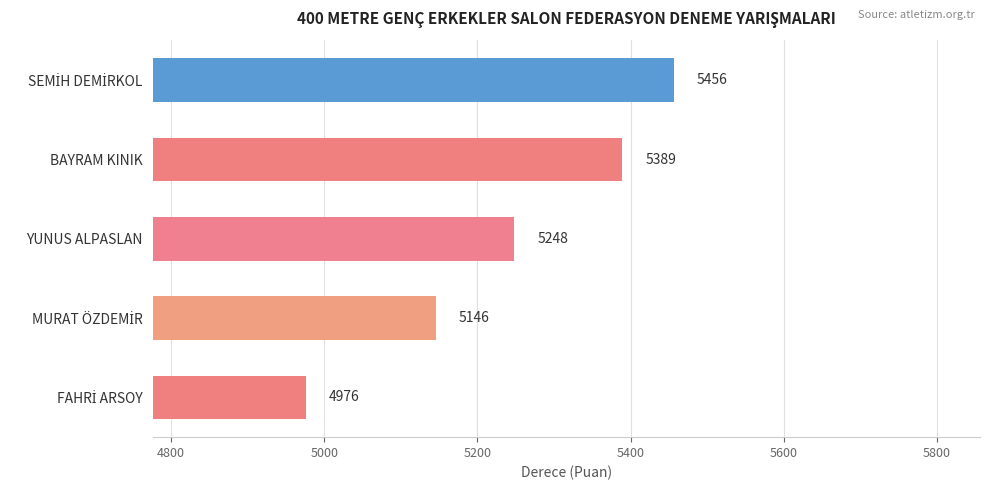

Reading top to bottom, list all the values displayed in this chart.

5456	5389	5248	5146	4976